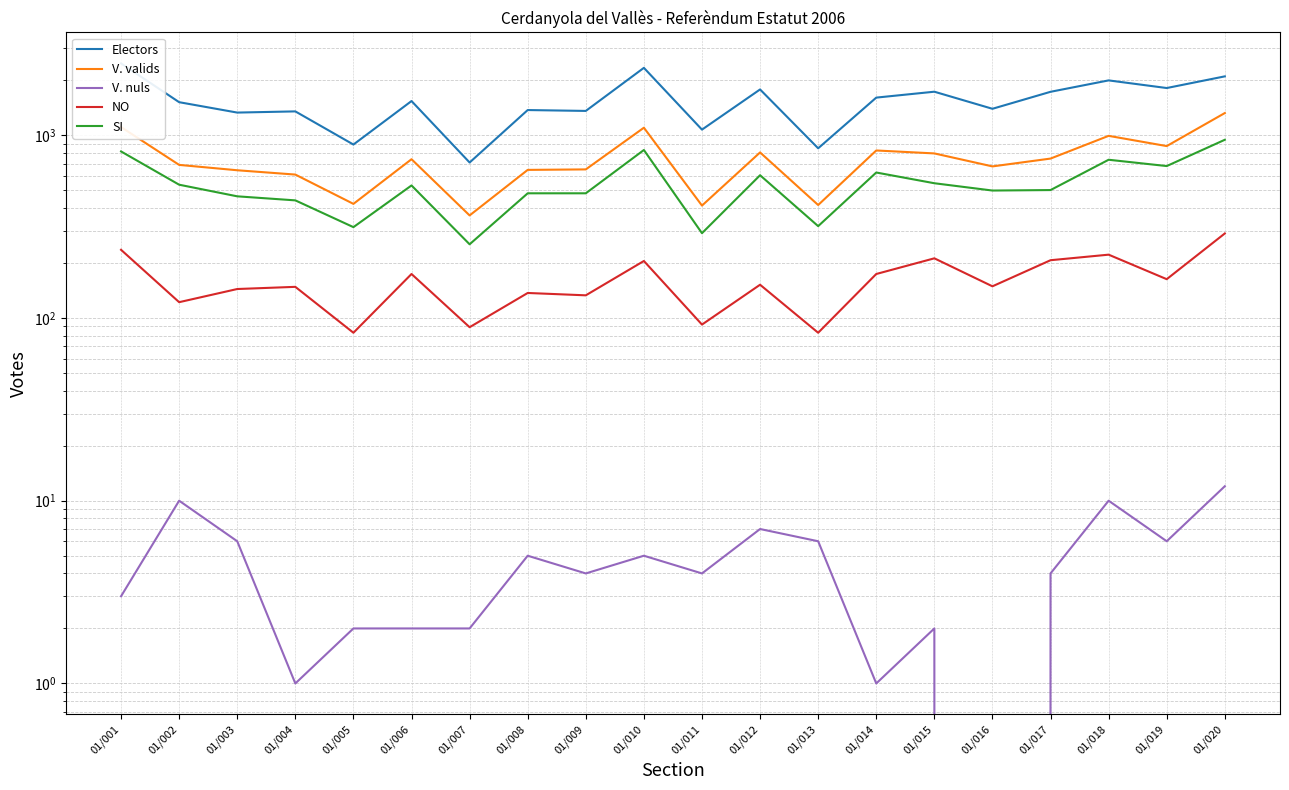

Reading left to right, what are all the values shown in this chart?

Electors: 01/001=2471	01/002=1516	01/003=1330	01/004=1350	01/005=889	01/006=1538	01/007=709	01/008=1373	01/009=1358	01/010=2337	01/011=1073	01/012=1780	01/013=848	01/014=1606	01/015=1730	01/016=1395	01/017=1728	01/018=1995	01/019=1812	01/020=2099
V. valids: 01/001=1108	01/002=688	01/003=643	01/004=609	01/005=421	01/006=739	01/007=364	01/008=646	01/009=650	01/010=1099	01/011=412	01/012=805	01/013=415	01/014=825	01/015=795	01/016=675	01/017=745	01/018=992	01/019=872	01/020=1322
V. nuls: 01/001=3	01/002=10	01/003=6	01/004=1	01/005=2	01/006=2	01/007=2	01/008=5	01/009=4	01/010=5	01/011=4	01/012=7	01/013=6	01/014=1	01/015=2	01/016=0	01/017=4	01/018=10	01/019=6	01/020=12
NO: 01/001=236	01/002=122	01/003=144	01/004=148	01/005=83	01/006=174	01/007=89	01/008=137	01/009=133	01/010=205	01/011=92	01/012=152	01/013=83	01/014=174	01/015=212	01/016=149	01/017=207	01/018=222	01/019=163	01/020=290
SI: 01/001=815	01/002=536	01/003=463	01/004=440	01/005=314	01/006=531	01/007=253	01/008=481	01/009=481	01/010=830	01/011=291	01/012=604	01/013=318	01/014=625	01/015=546	01/016=498	01/017=501	01/018=734	01/019=678	01/020=944